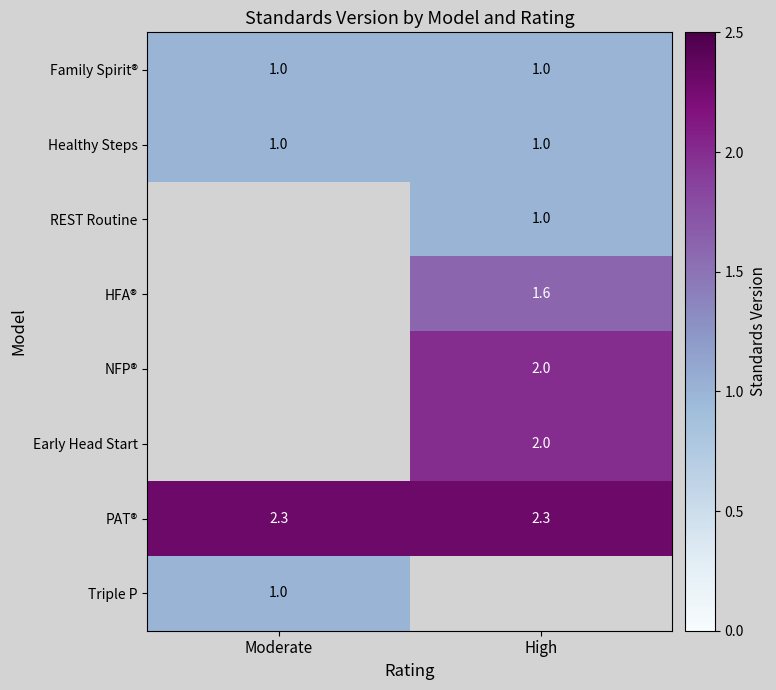

Read the PAT® value at Moderate.

2.3